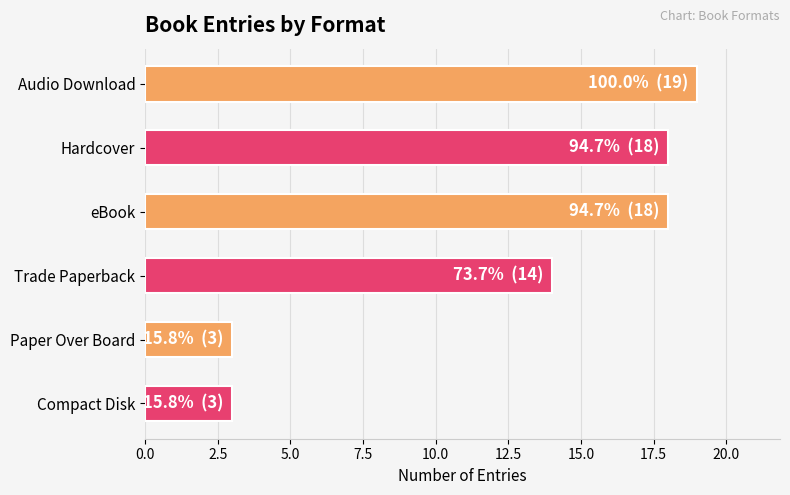

What is the maximum value shown in the chart?

19